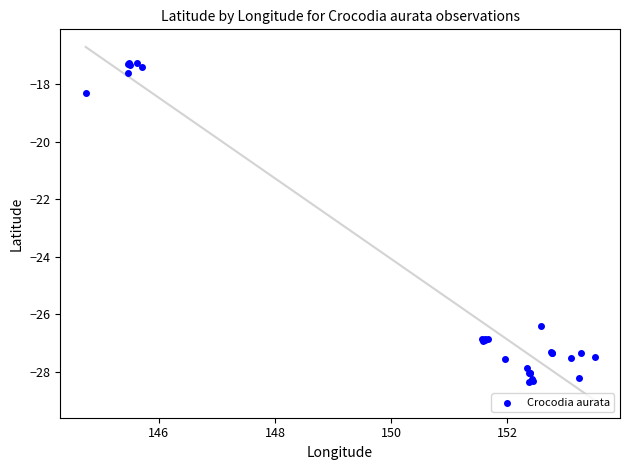

What Y value in the scatter plot is closest to -22?

-18.3